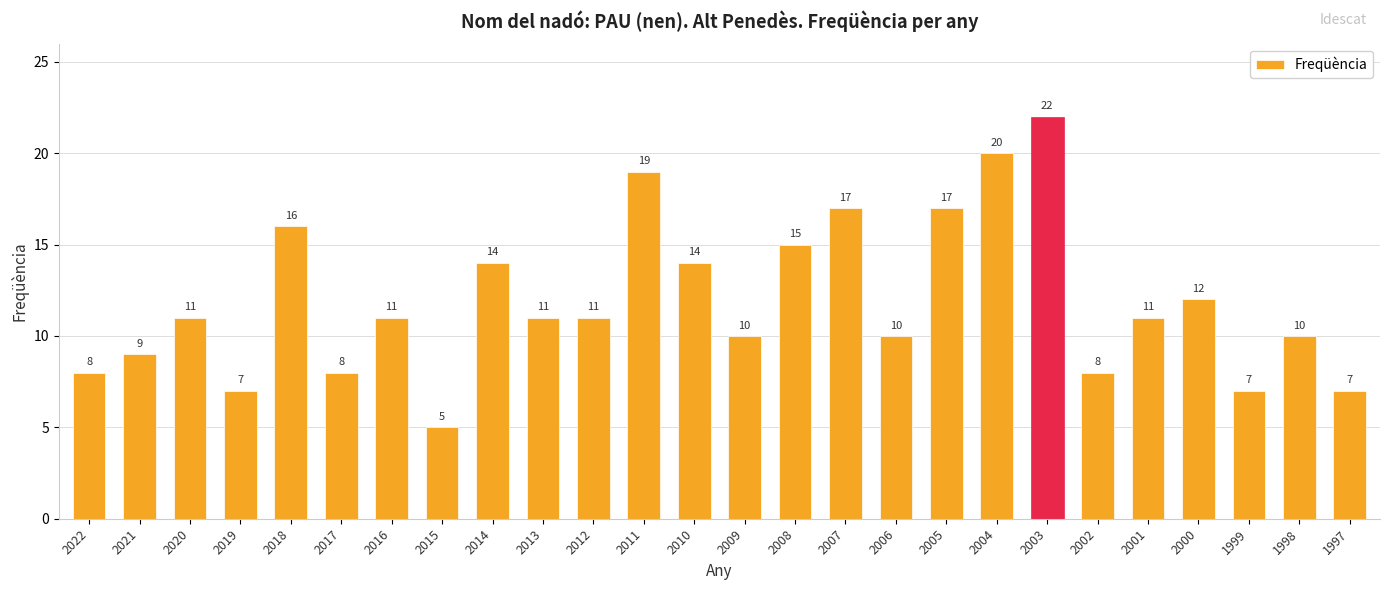

Are the bars horizontal?

No